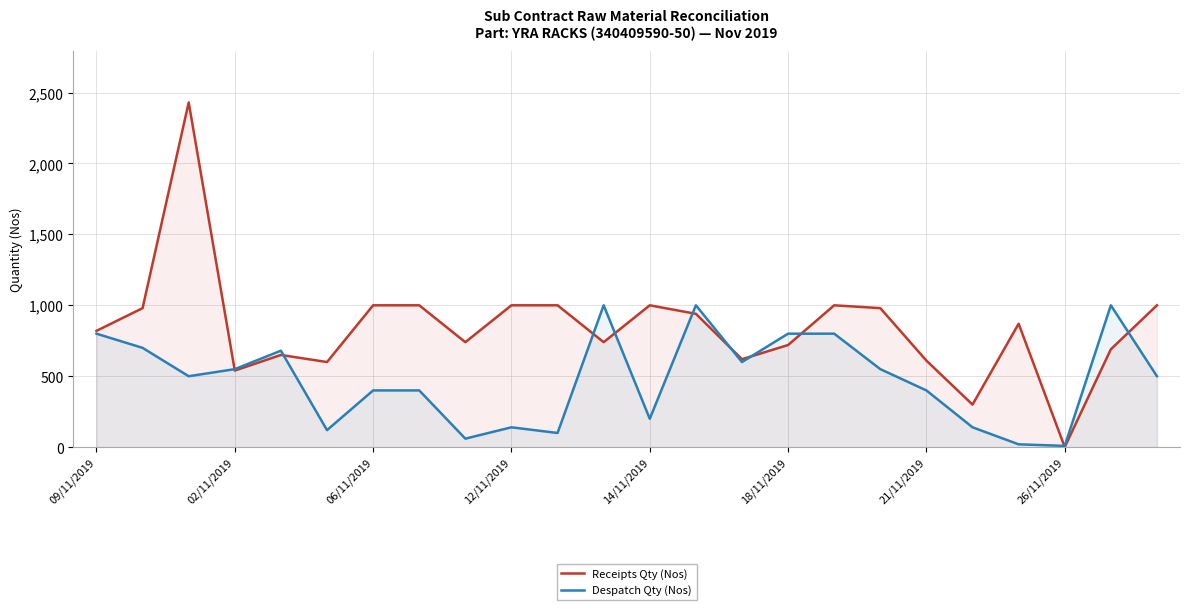

The value of Receipts Qty (Nos) at 09/11/2019 is 1348. True or false?

False